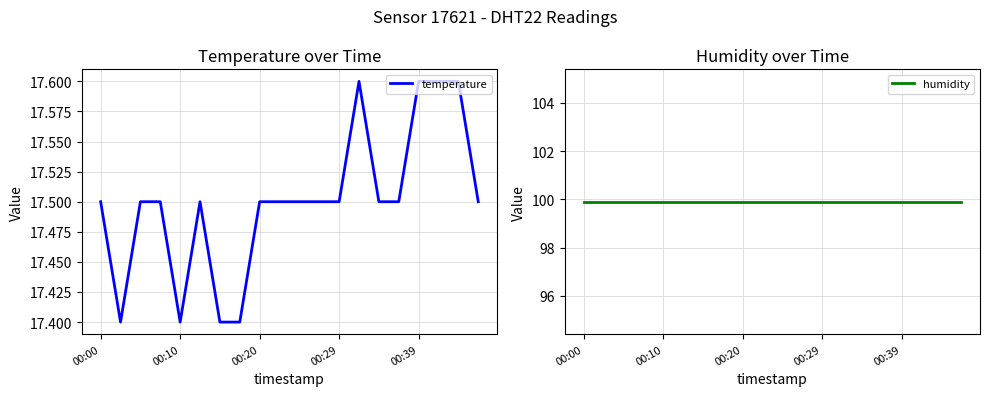

True or false: temperature and humidity cross at least once.

False